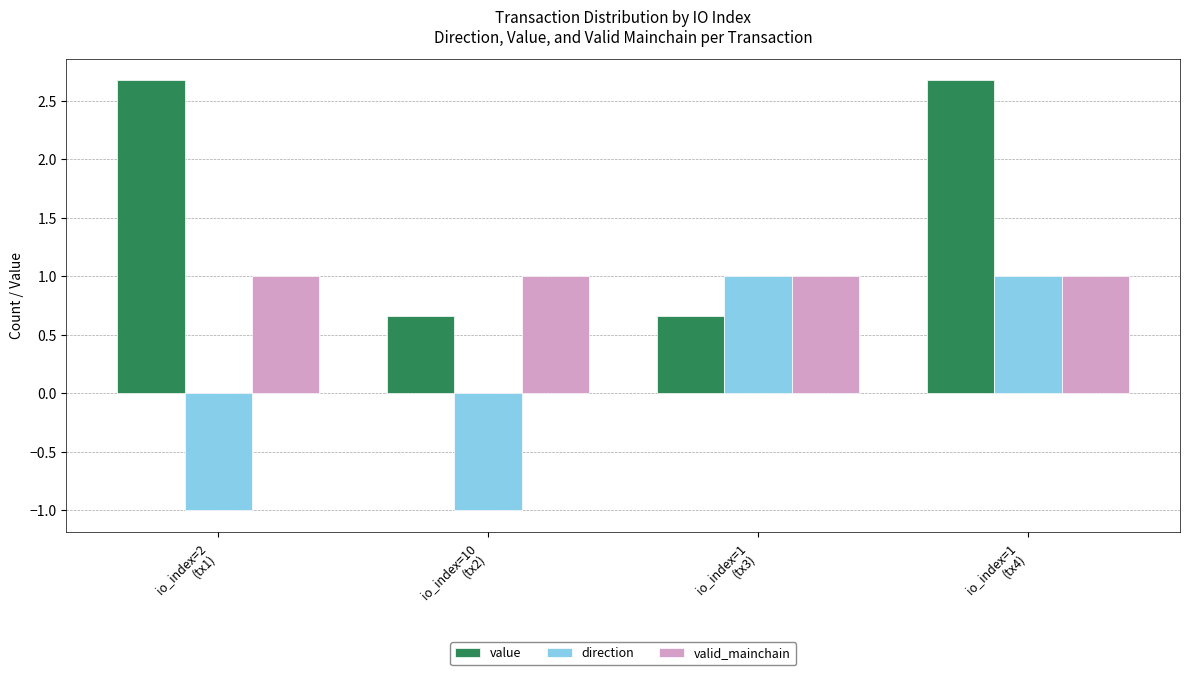

Which series has the largest total across all categories?

value